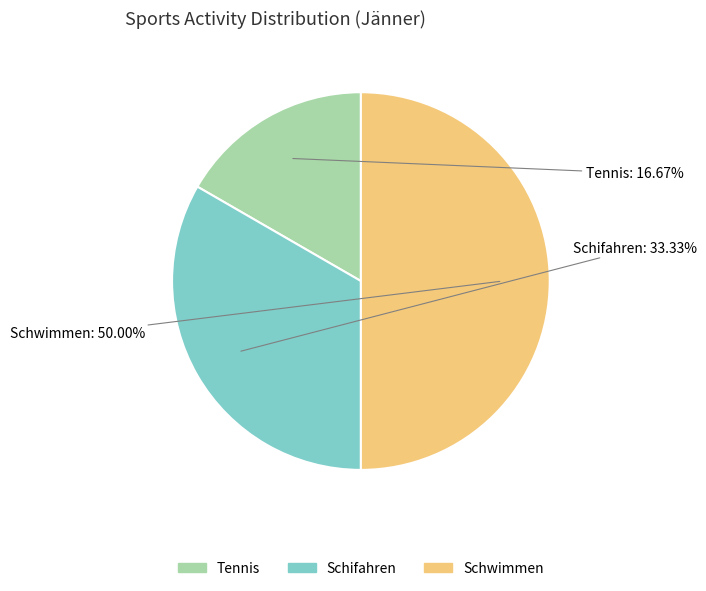

Is it true that Schwimmen is 37% of the pie?

False